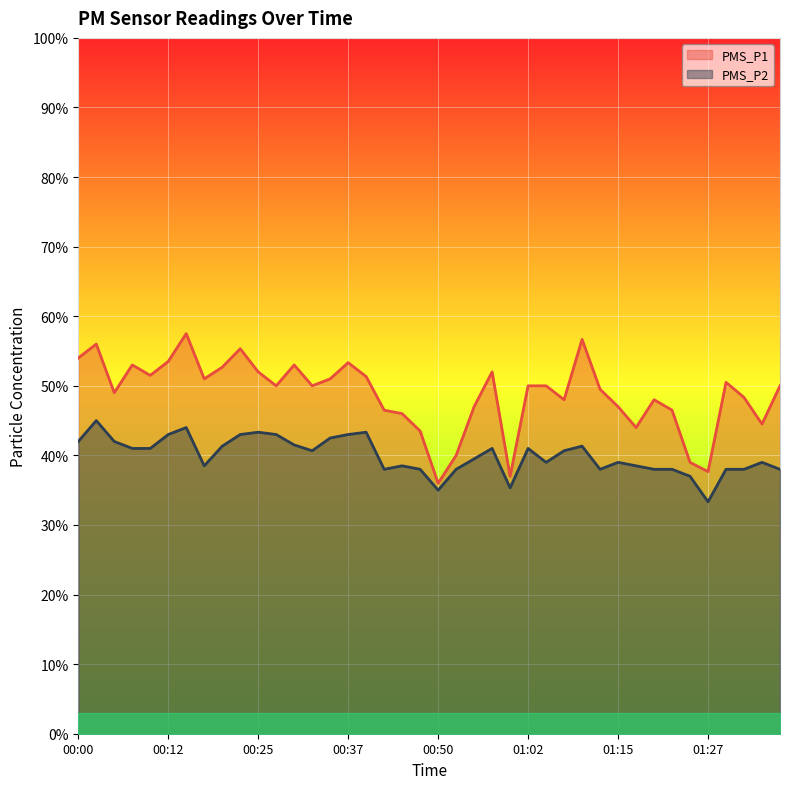

At which label does PMS_P1 reach its peak?

00:15